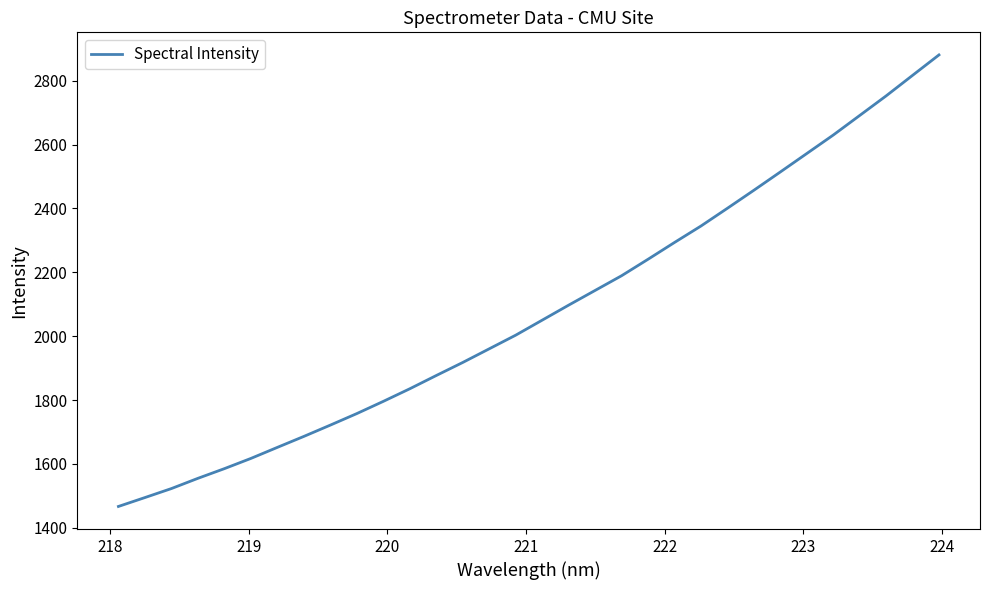

What is the greatest value displayed?

2880.6